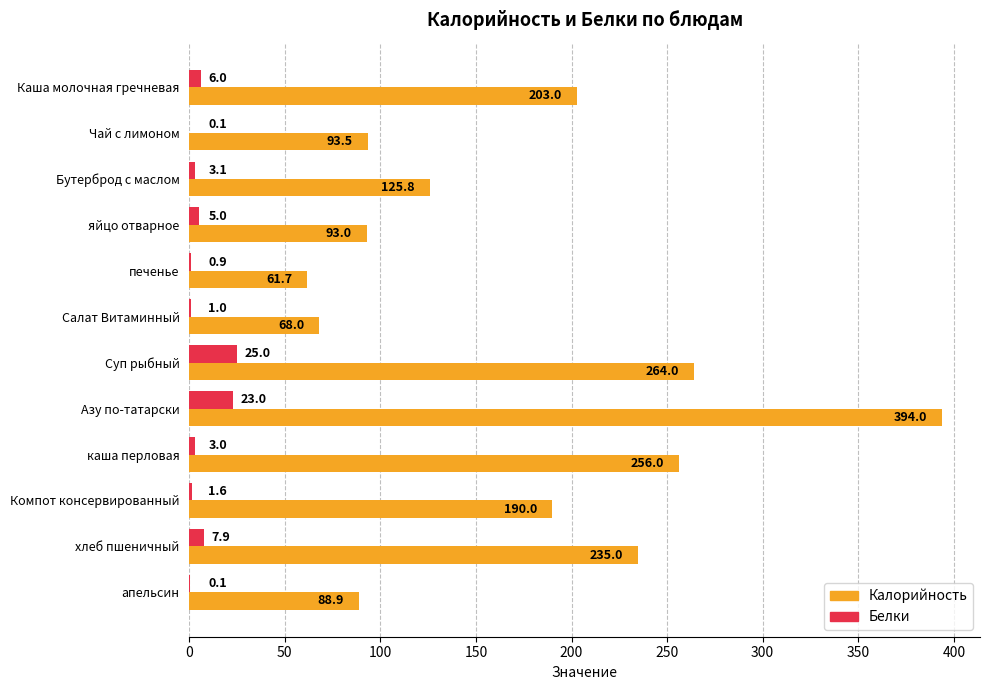

Is the value of Калорийность at Салат Витаминный greater than the value of Белки at яйцо отварное?

Yes